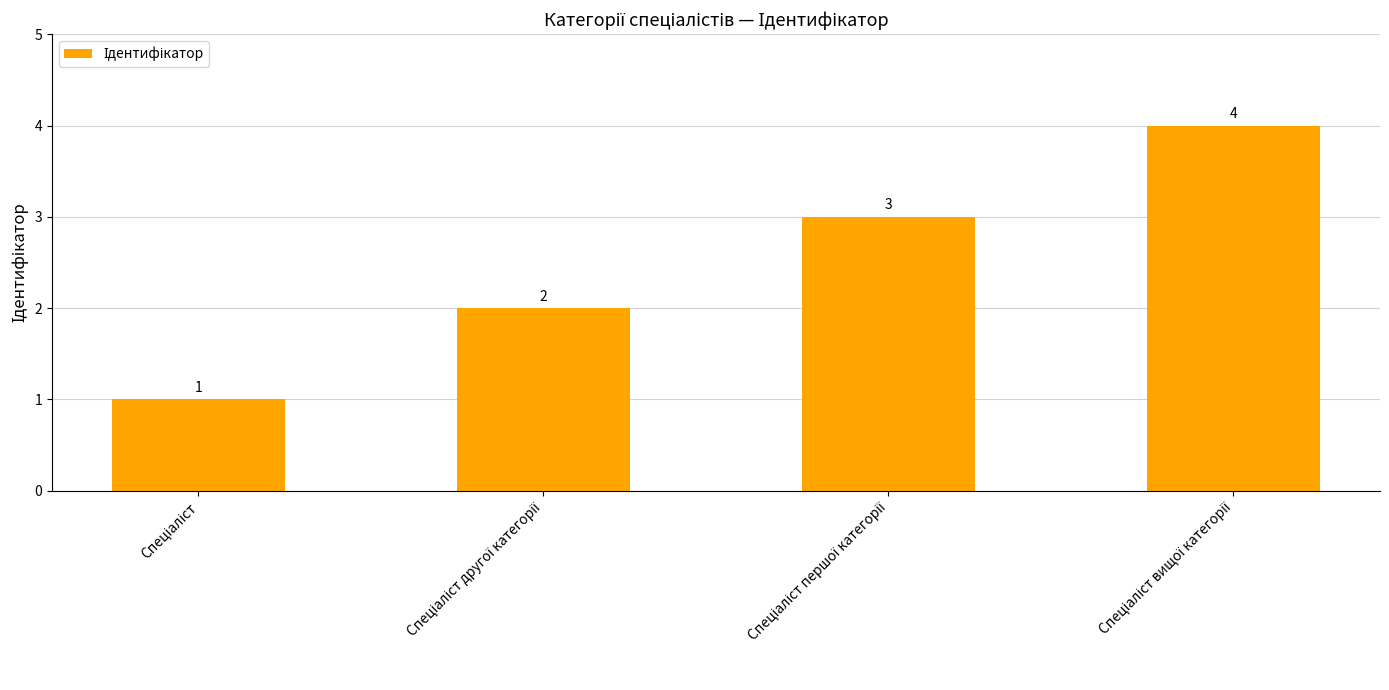

Does the chart contain any negative values?

No